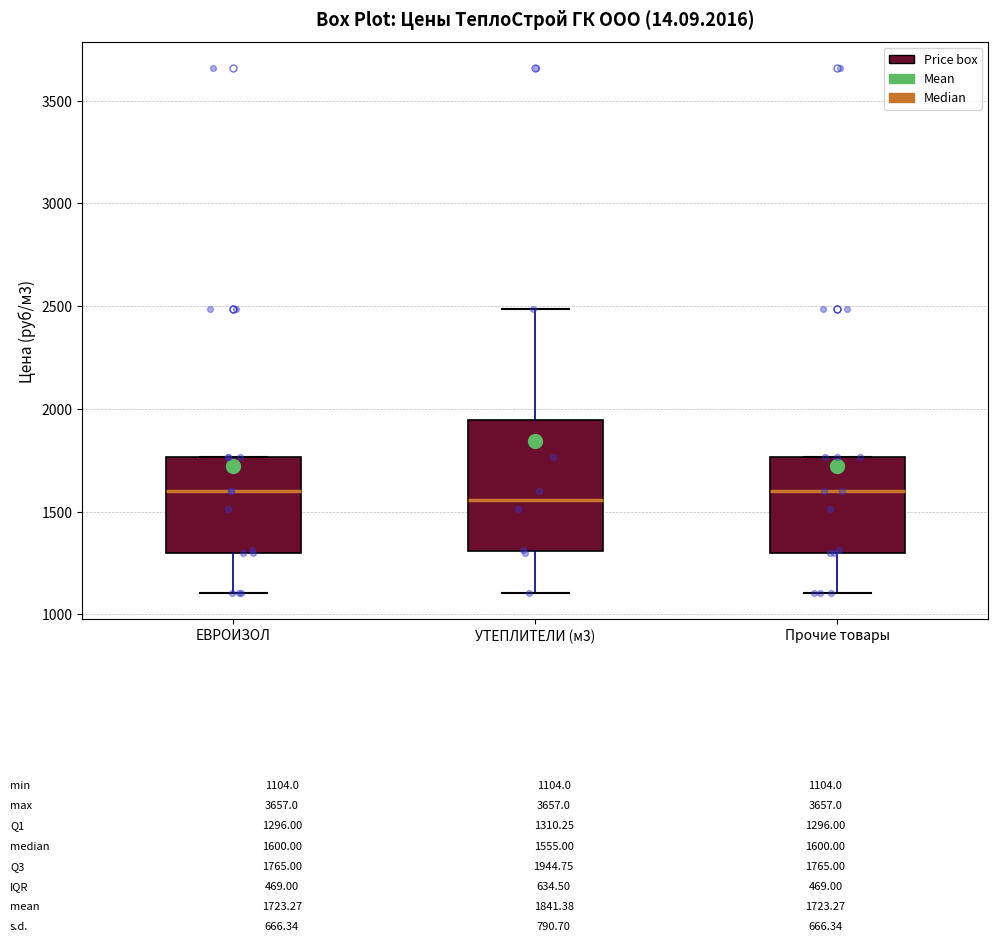

Comparing the boxes themselves (not the whiskers), which one is the tallest?

УТЕПЛИТЕЛИ (м3)